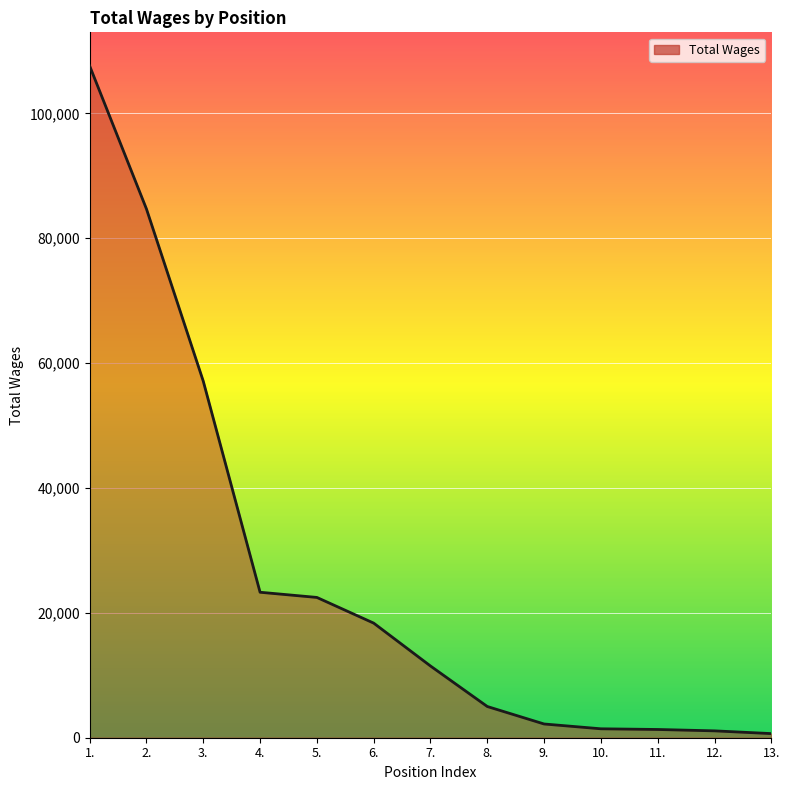

How many series are shown in this chart?

1